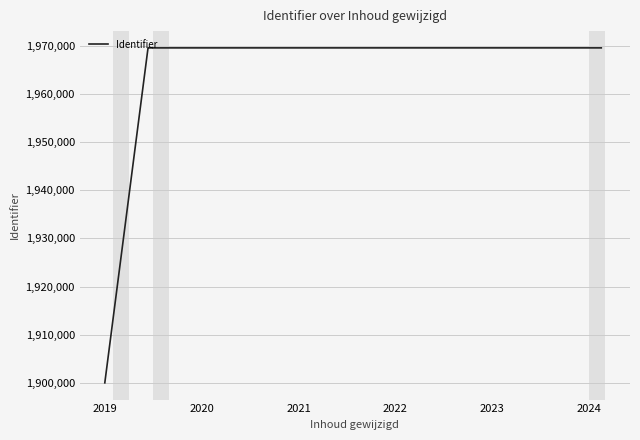

Count the number of data series in this chart.

1